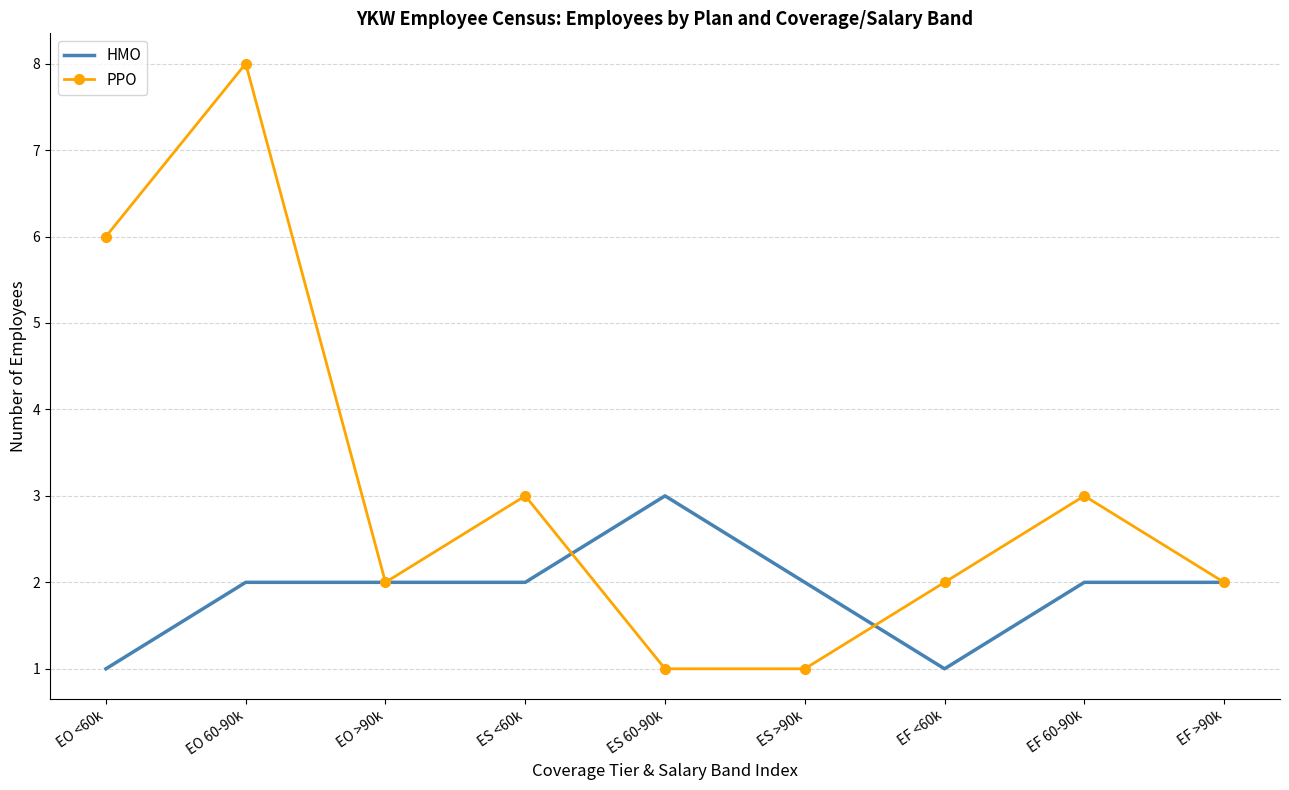

Rank the series by their average value, from highest to lowest.

PPO, HMO